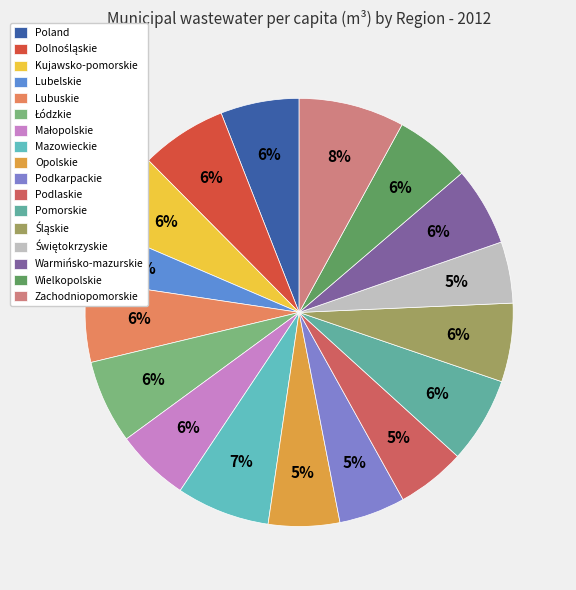

Is there any slice that represents more than half of the pie?

No